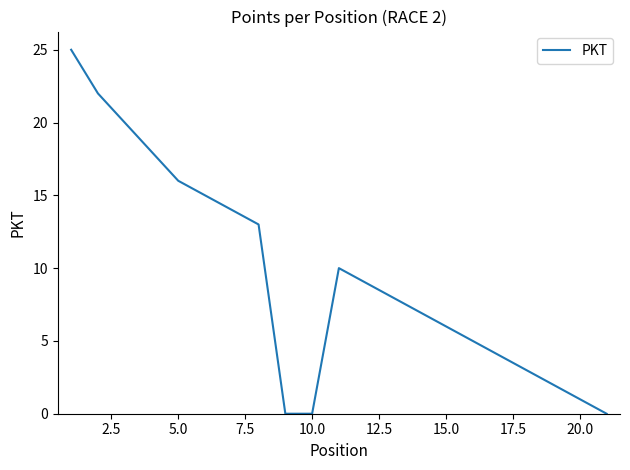

Is this an area chart (filled region under the line)?

No